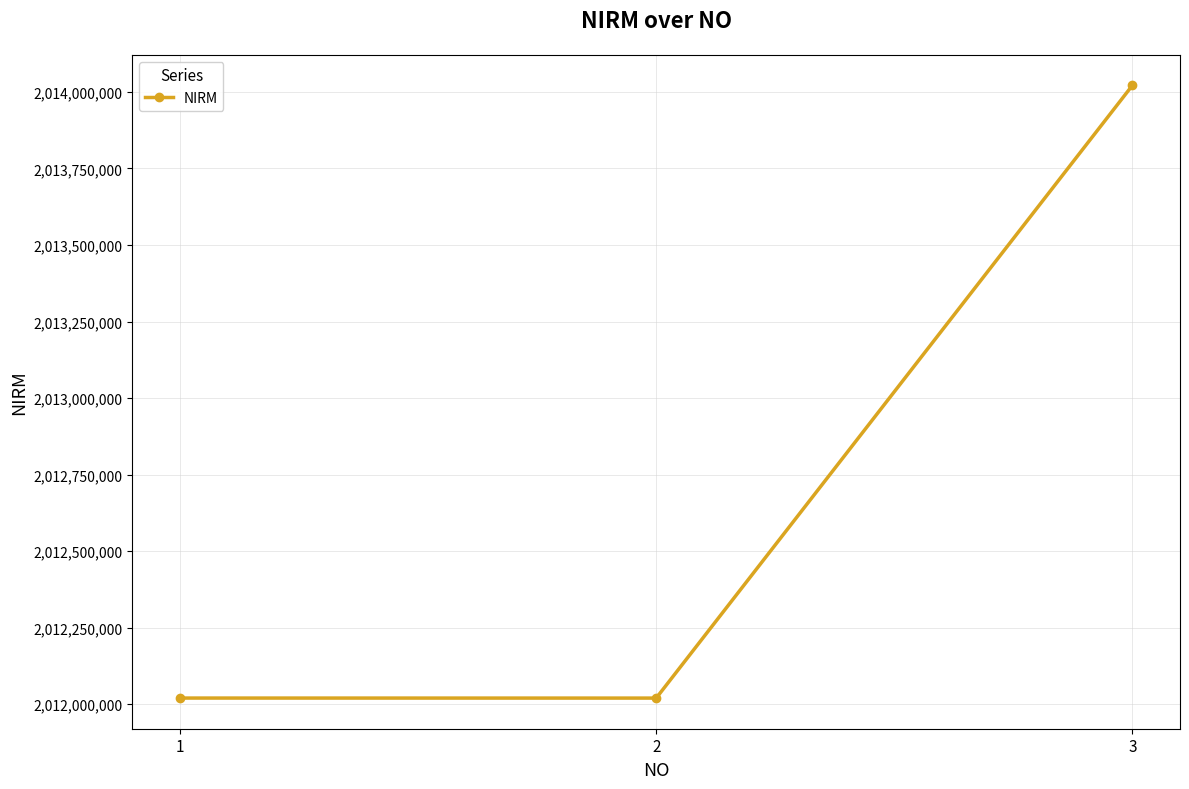

Is it true that the value at 3 is 641398468?

False